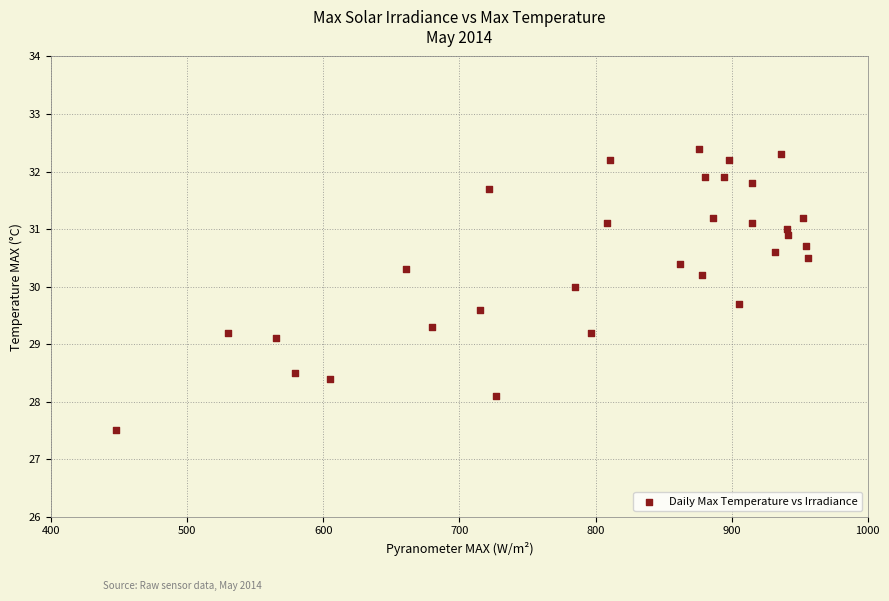

What Y value in the scatter plot is closest to 29?

29.1